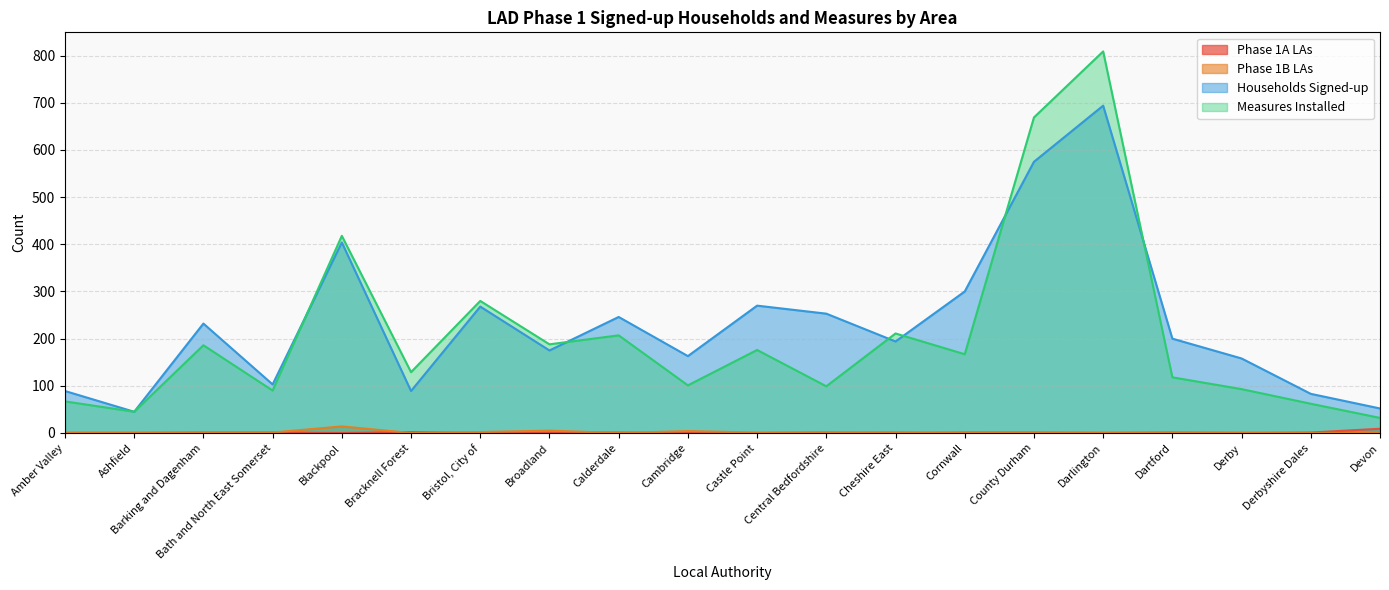

Is the value of Households Signed-up at Cheshire East greater than the value of Phase 1A LAs at Barking and Dagenham?

Yes